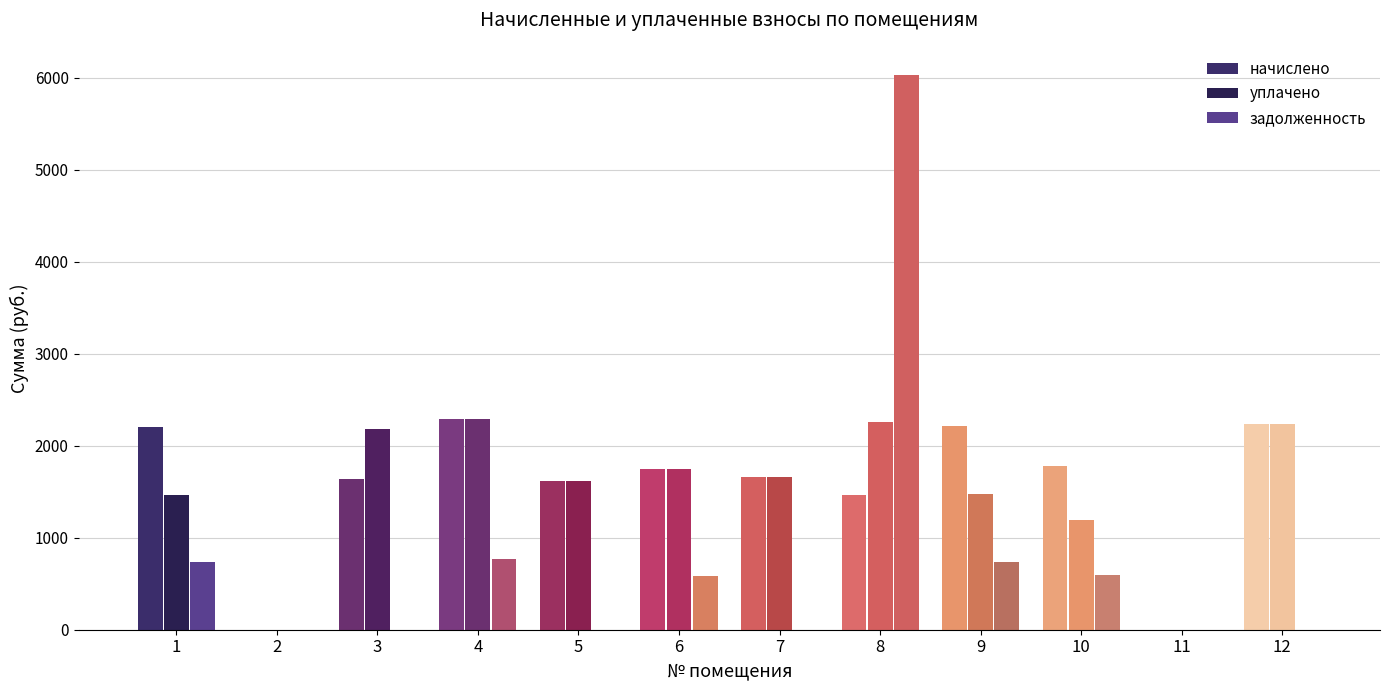

How many values in the уплачено series exceed 1657?

6